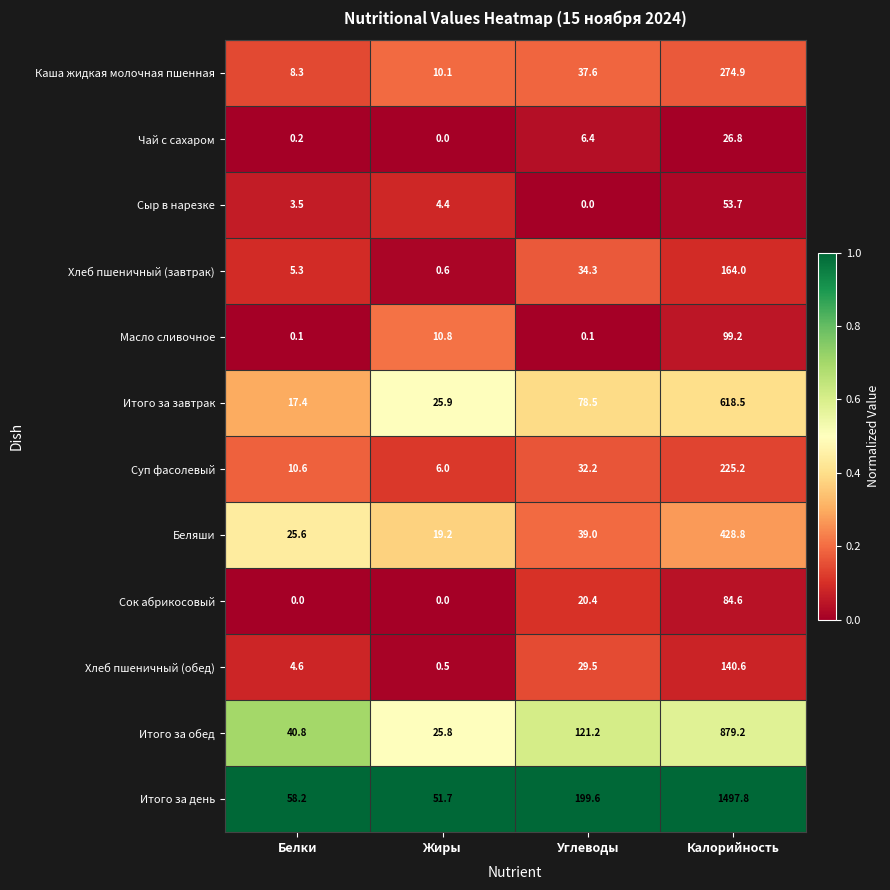

What is the sum of all Суп фасолевый values?

274.0